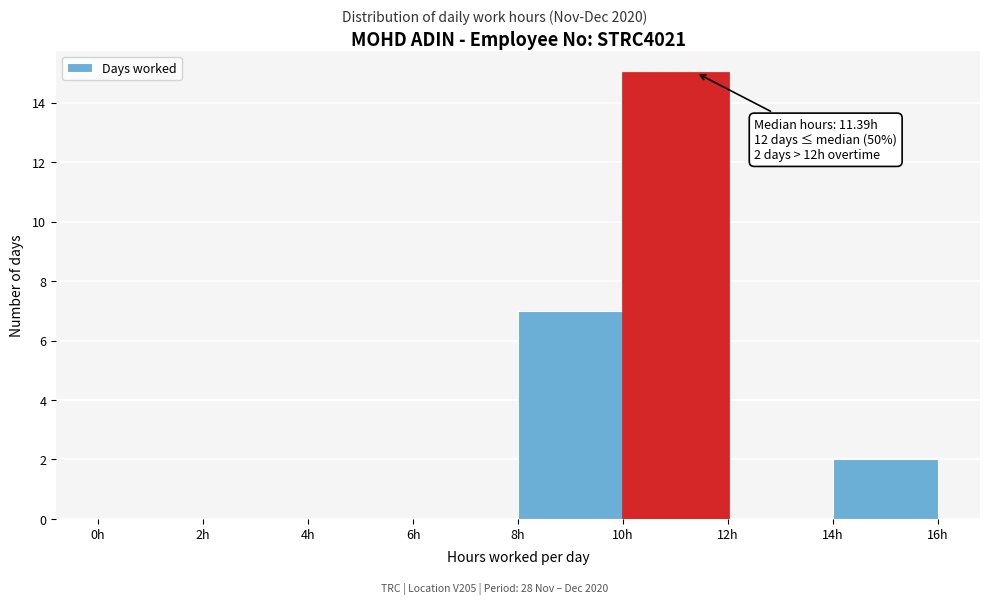

Which range on the x-axis has the tallest bar?

10 to 12